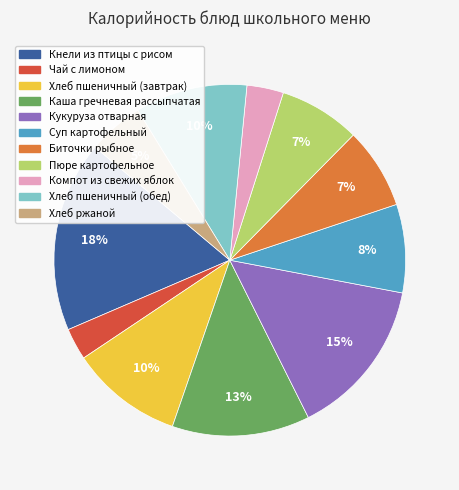

What is the largest slice in the pie chart?

Кнели из птицы с рисом